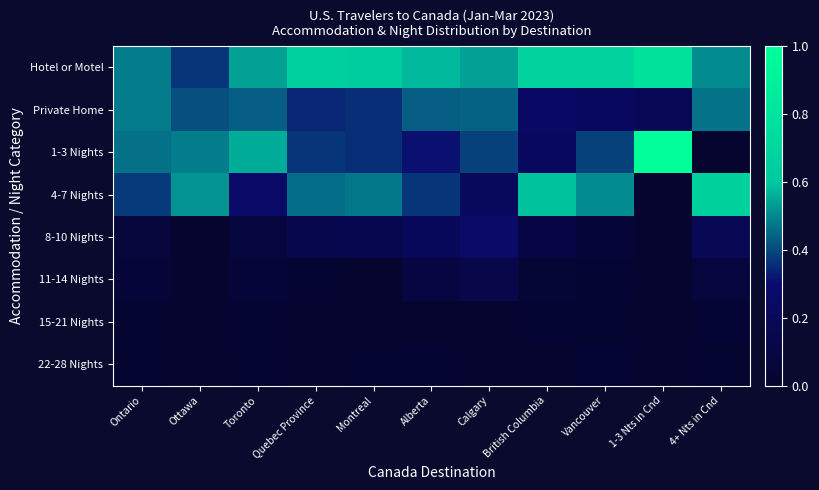

Which series has the widest spread of values?

1-3 Nights